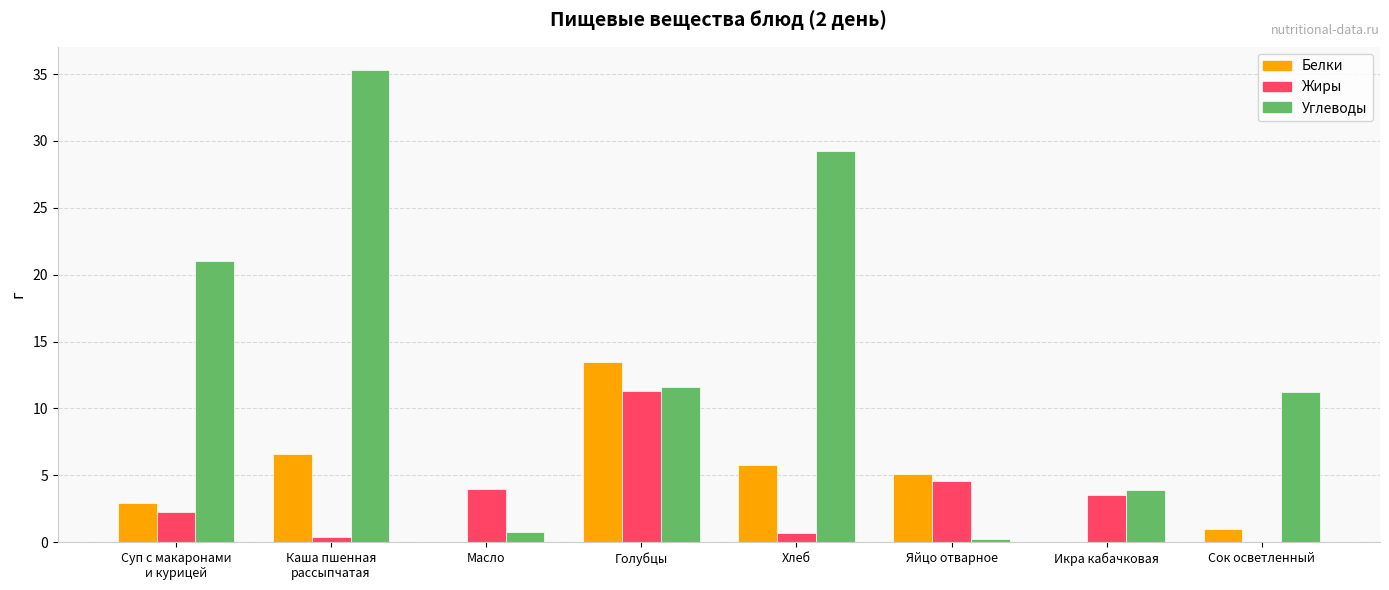

How many categories are shown in the chart?

8